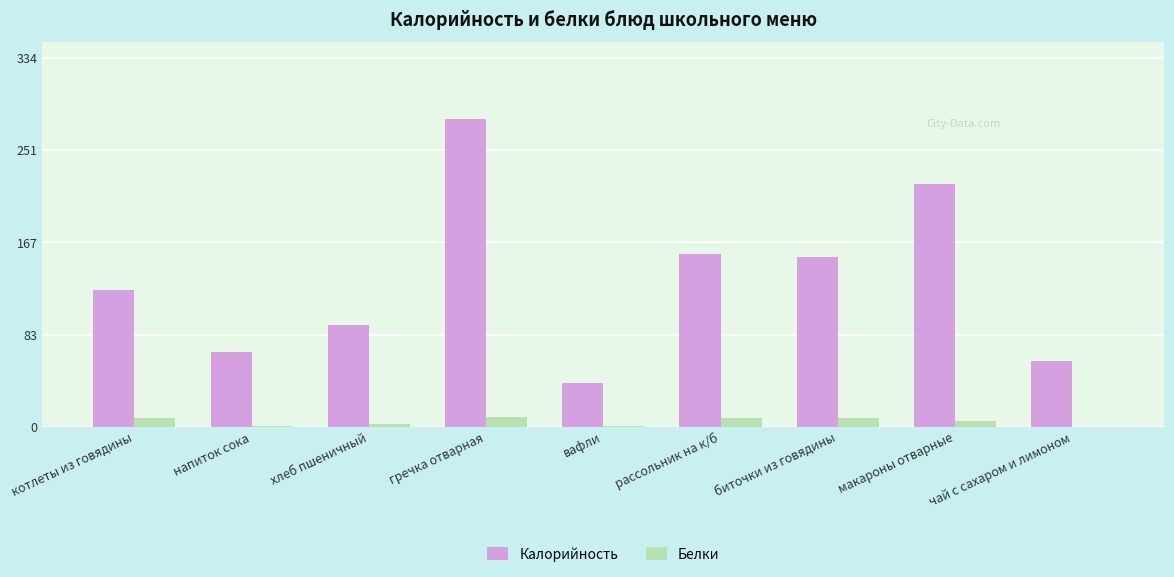

Which series changed the most between хлеб пшеничный and гречка отварная?

Калорийность